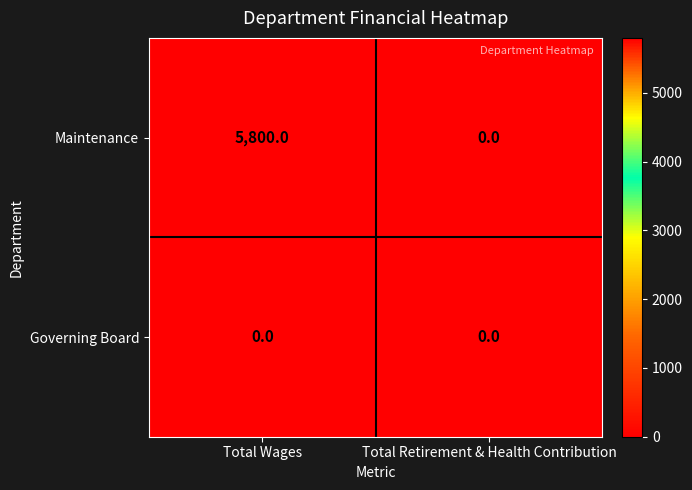

List the series in order of their peak value, lowest first.

Governing Board, Maintenance